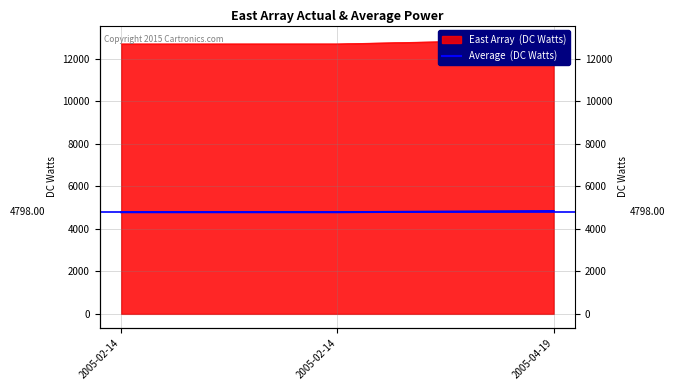

How many values are between 4780 and 4834?

3